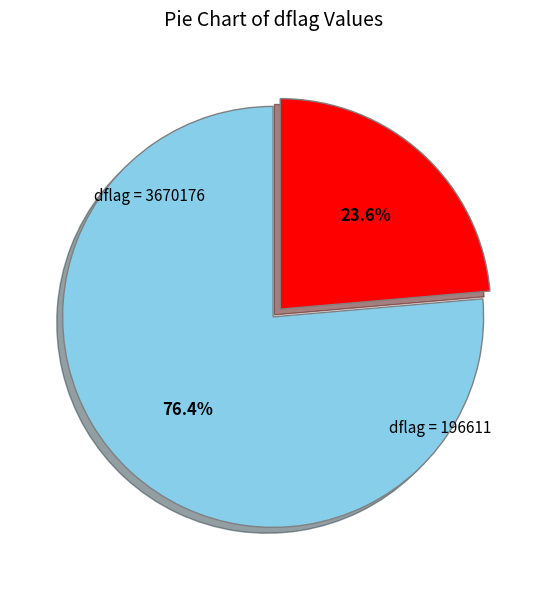

Is there any slice that represents more than half of the pie?

Yes